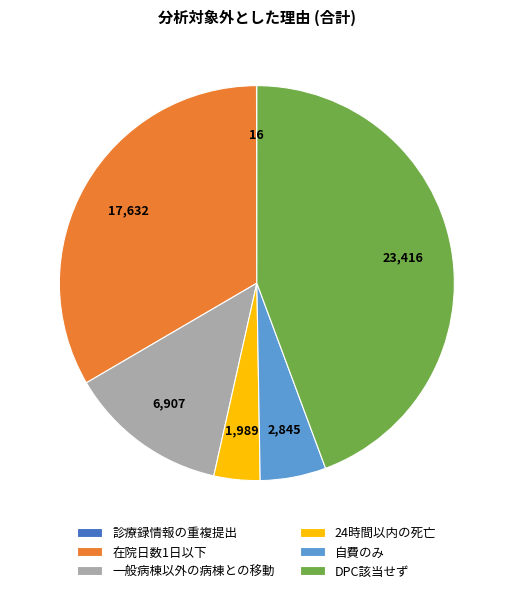

Is there a majority slice in this chart?

No